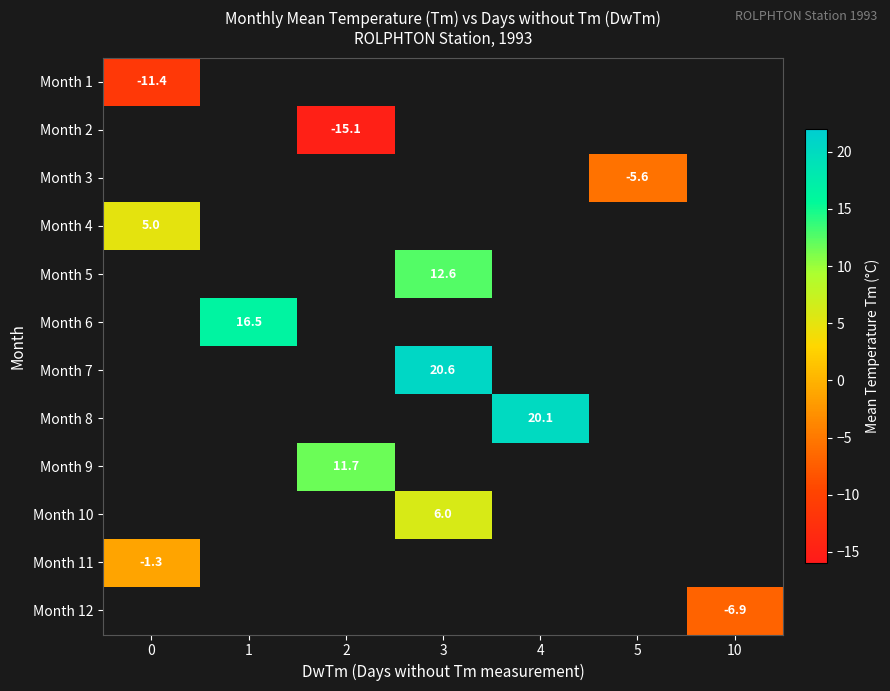

The Month 12 series shows -6.9 at 10. True or false?

True